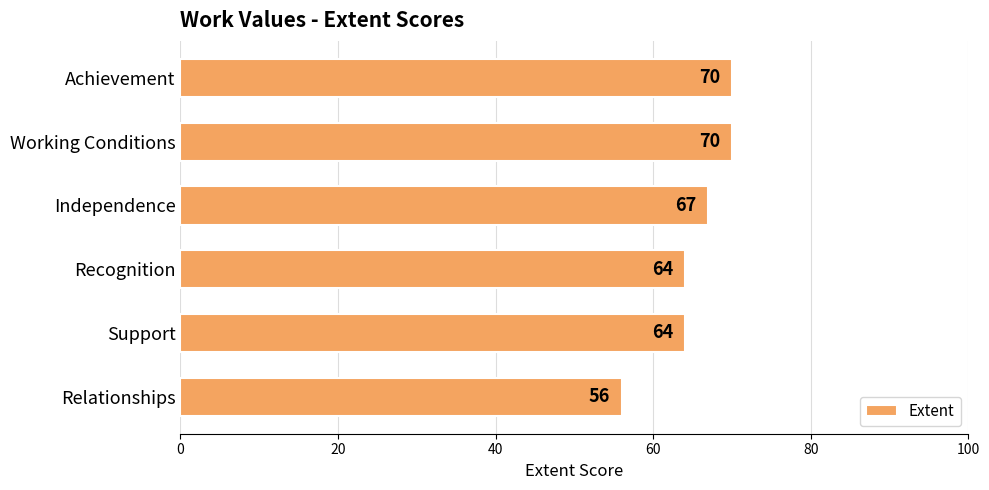

What is the change in value from Support to Relationships?

-8